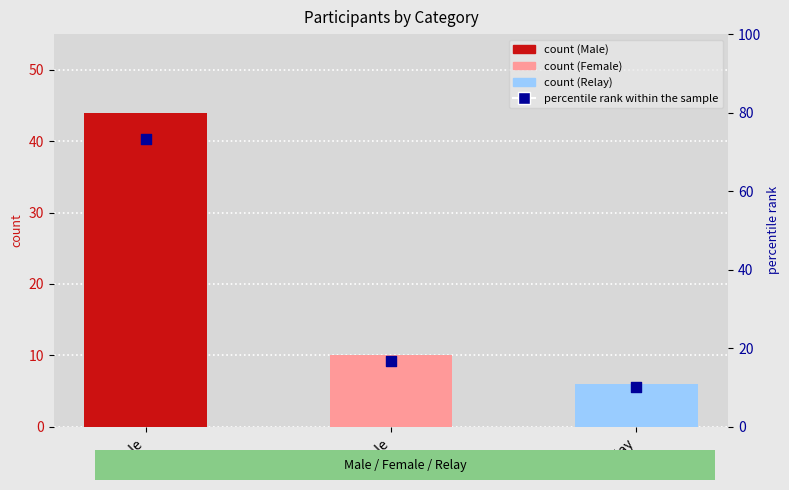

Which series reaches the maximum Y coordinate?

percentile rank within the sample